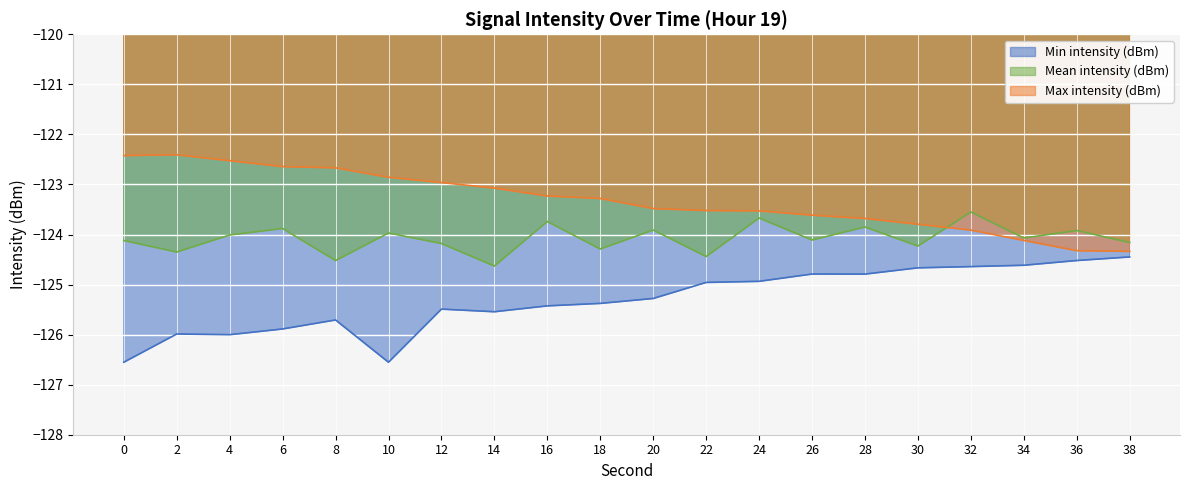

How many lines are shown in the chart?

3